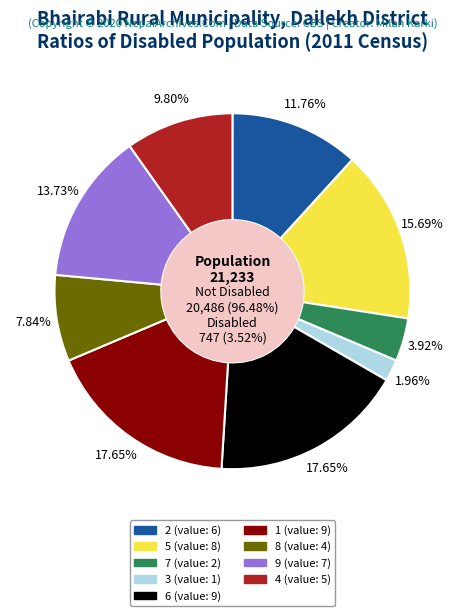

Count the number of slices in the pie.

9